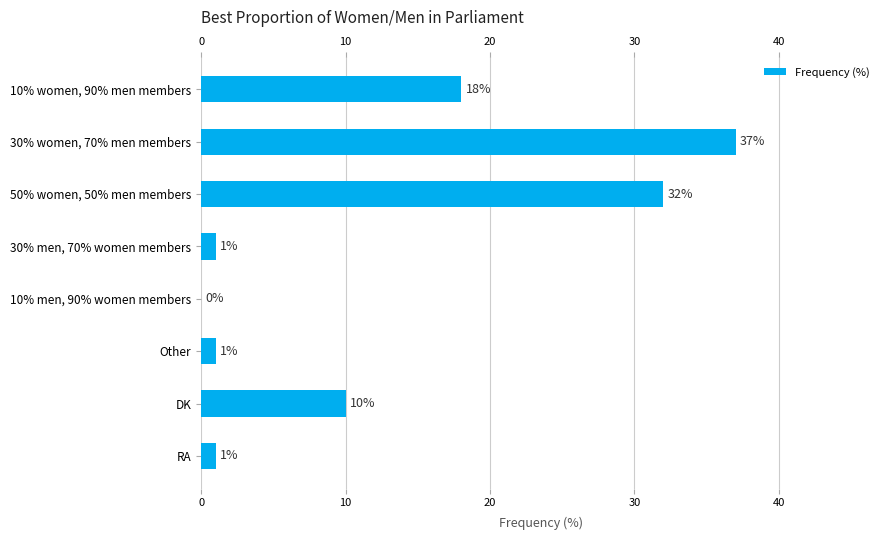

What is the maximum value shown in the chart?

37